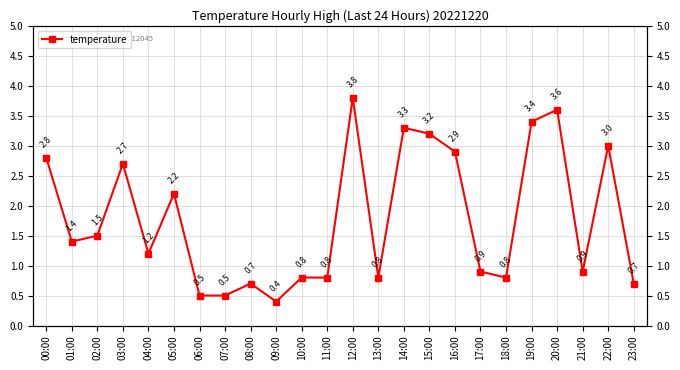

Does the chart have visible grid lines?

Yes